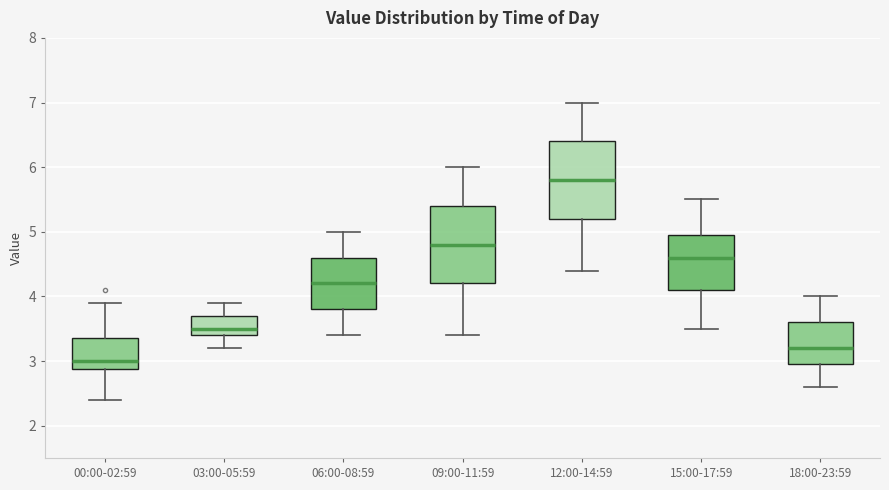

Reading left to right, read every box against the y-axis: the position of its median line, the range the box covers, and the ends of its whiskers. The values are not printed on the chart, so give them approximately, as read against the axis.

00:00-02:59: median 3.0, box 2.9 to 3.4, whiskers 2.4 to 3.9
03:00-05:59: median 3.5, box 3.4 to 3.7, whiskers 3.2 to 3.9
06:00-08:59: median 4.2, box 3.8 to 4.6, whiskers 3.4 to 5.0
09:00-11:59: median 4.8, box 4.2 to 5.4, whiskers 3.4 to 6.0
12:00-14:59: median 5.8, box 5.2 to 6.4, whiskers 4.4 to 7.0
15:00-17:59: median 4.6, box 4.1 to 5.0, whiskers 3.5 to 5.5
18:00-23:59: median 3.2, box 3.0 to 3.6, whiskers 2.6 to 4.0